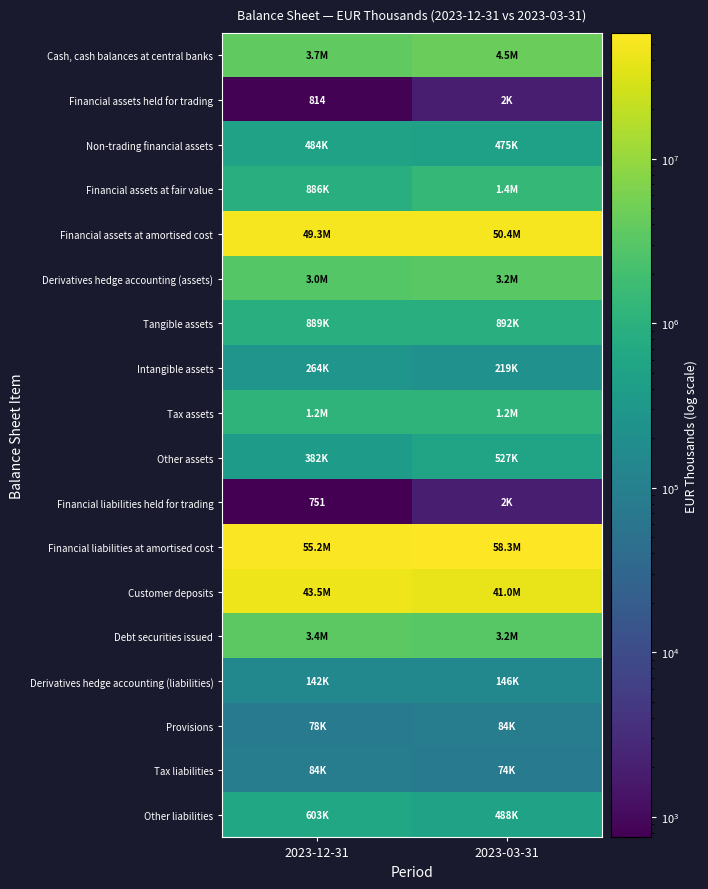

List the labels in order of Financial liabilities held for trading value, smallest first.

2023-12-31, 2023-03-31